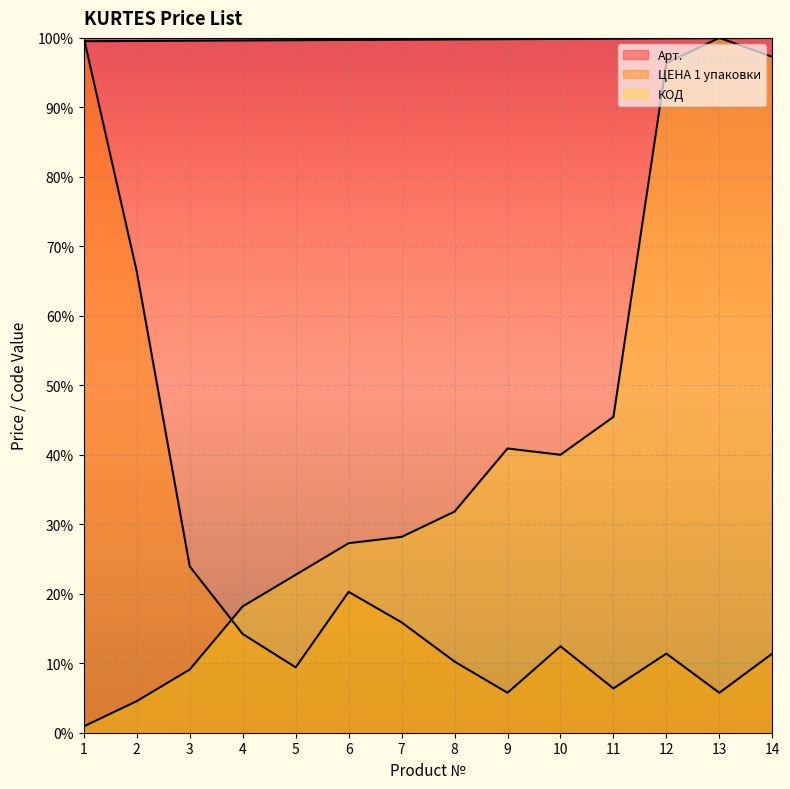

What is the lowest value of the Арт. series?

99.5